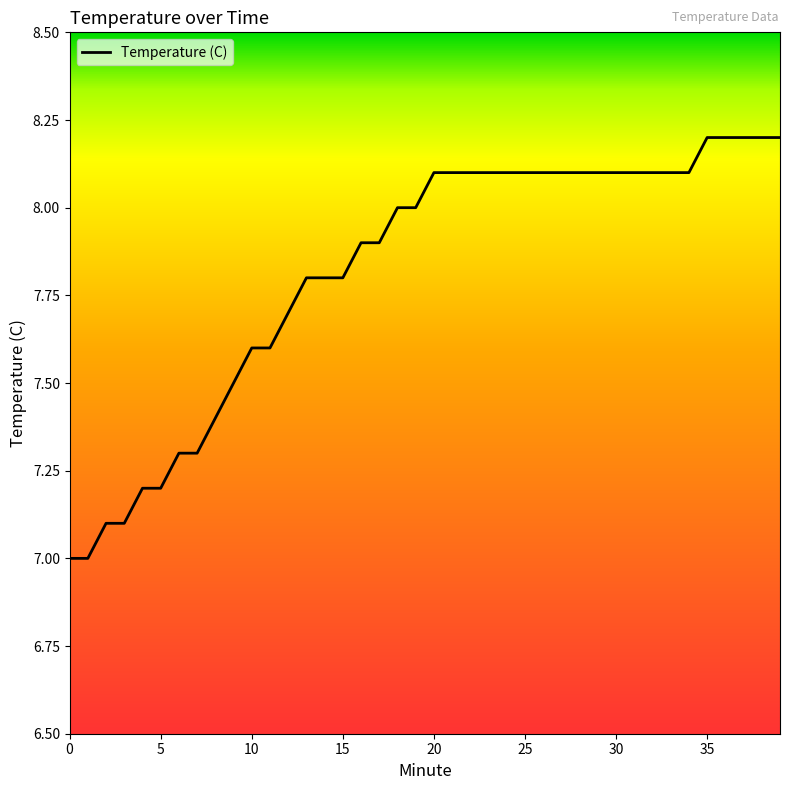

What is the smallest value displayed?

7.0